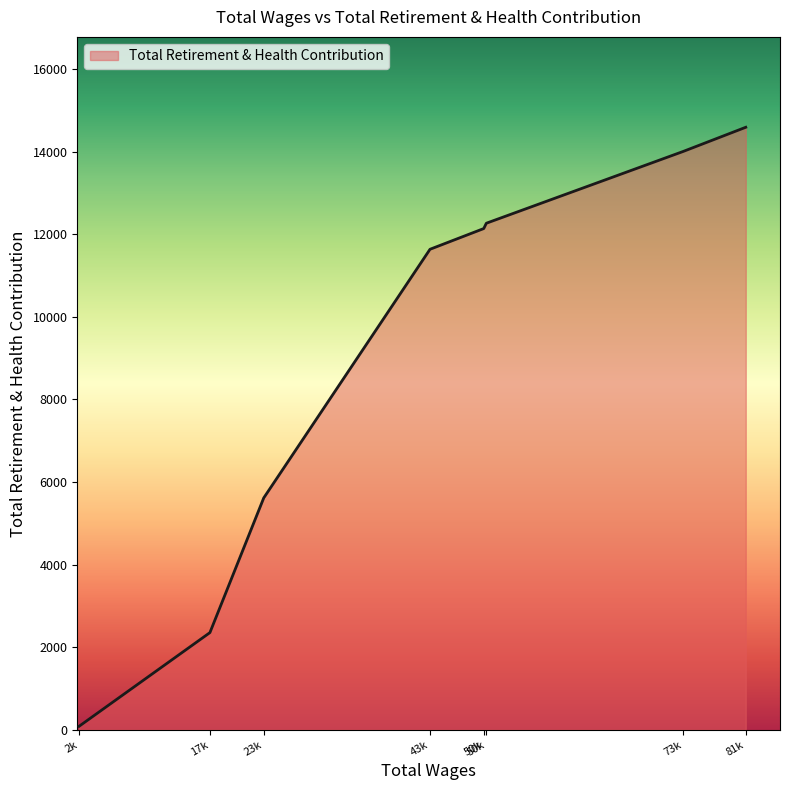

Count the number of data series in this chart.

1